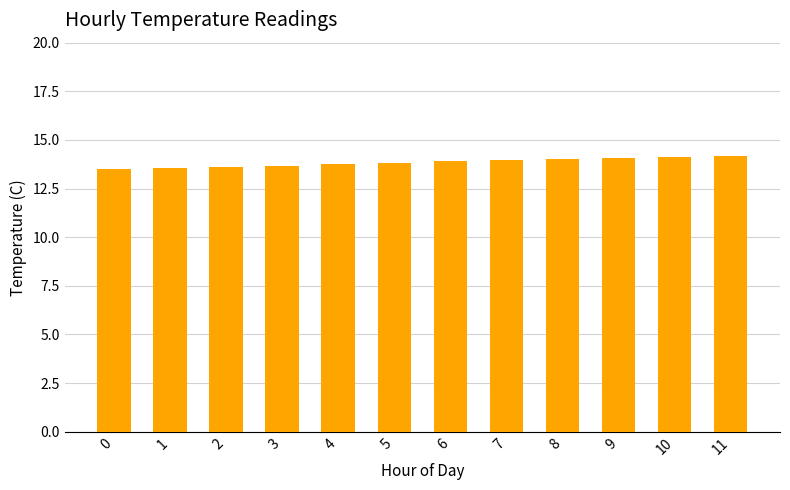

What is the maximum value shown in the chart?

14.2